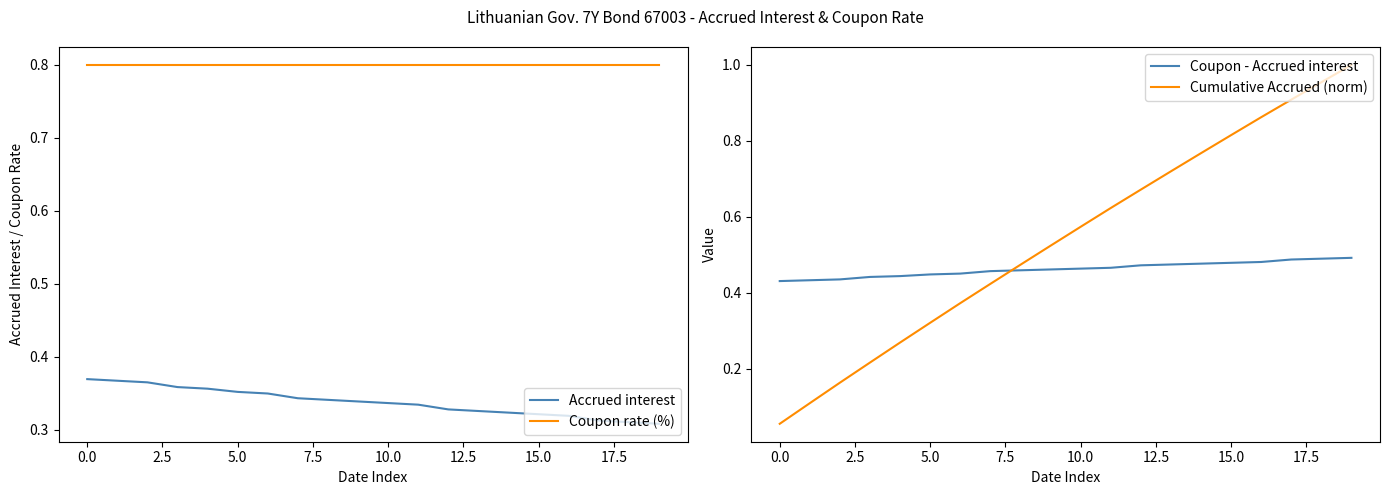

What is the average value of the Coupon - Accrued interest series?

0.5